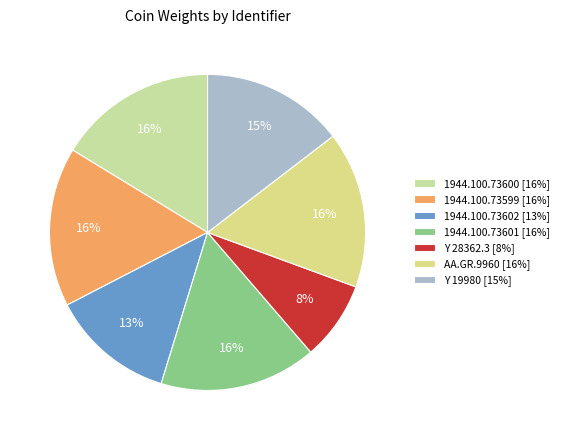

Between AA.GR.9960 and 1944.100.73601, which is larger?

1944.100.73601